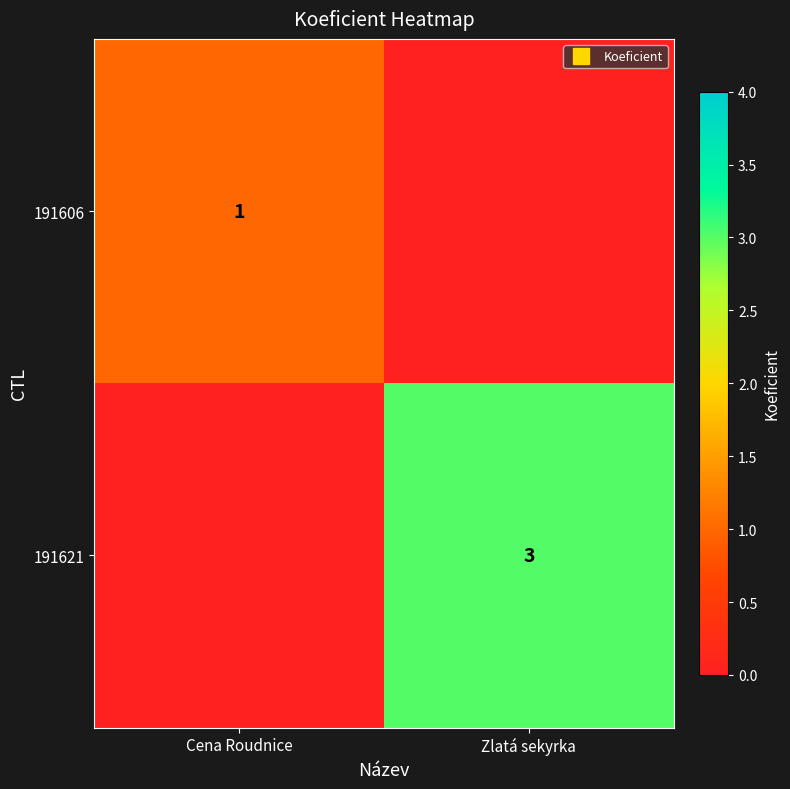

True or false: 191606 has a value of 1 at Zlatá sekyrka.

False